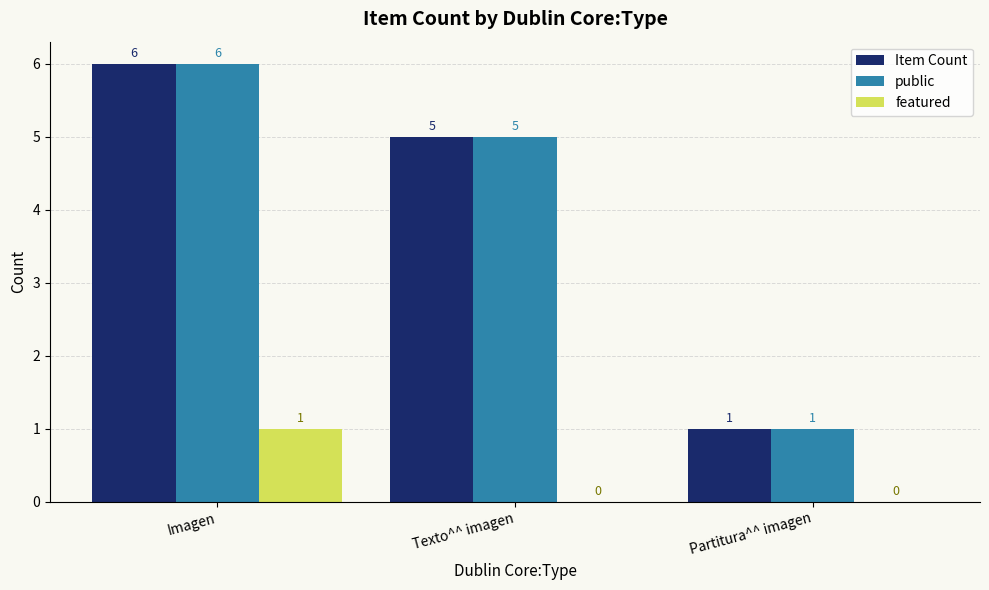

What value does the Item Count series have at Texto^^ imagen?

5